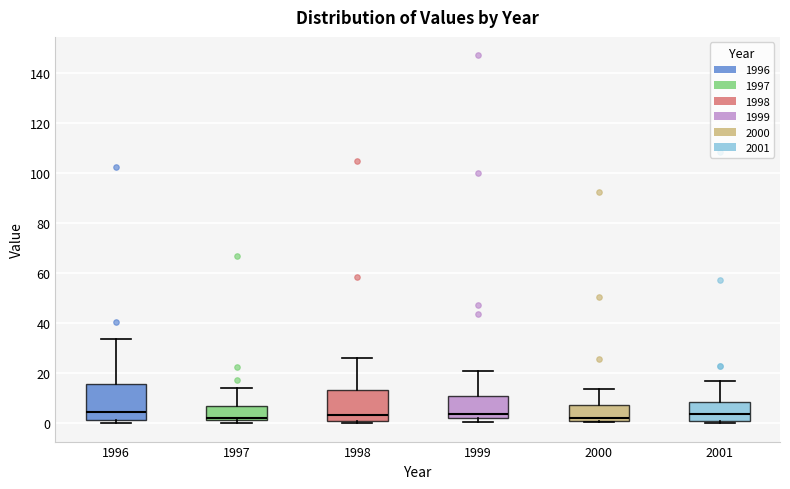

Reading left to right, read every box against the y-axis: the position of its median line, the range the box covers, and the ends of its whiskers. The values are not printed on the chart, so give them approximately, as read against the axis.

1996: median 4, box 2 to 16, whiskers 0 to 34
1997: median 2 (just above the box's lower edge), box 2 to 6, whiskers 0 to 14
1998: median 4, box 0 to 14, whiskers 0 (just below the box's lower edge) to 26
1999: median 4, box 2 to 10, whiskers 0 to 20
2000: median 2, box 0 to 8, whiskers 0 to 14
2001: median 4, box 0 to 8, whiskers 0 (just below the box's lower edge) to 16